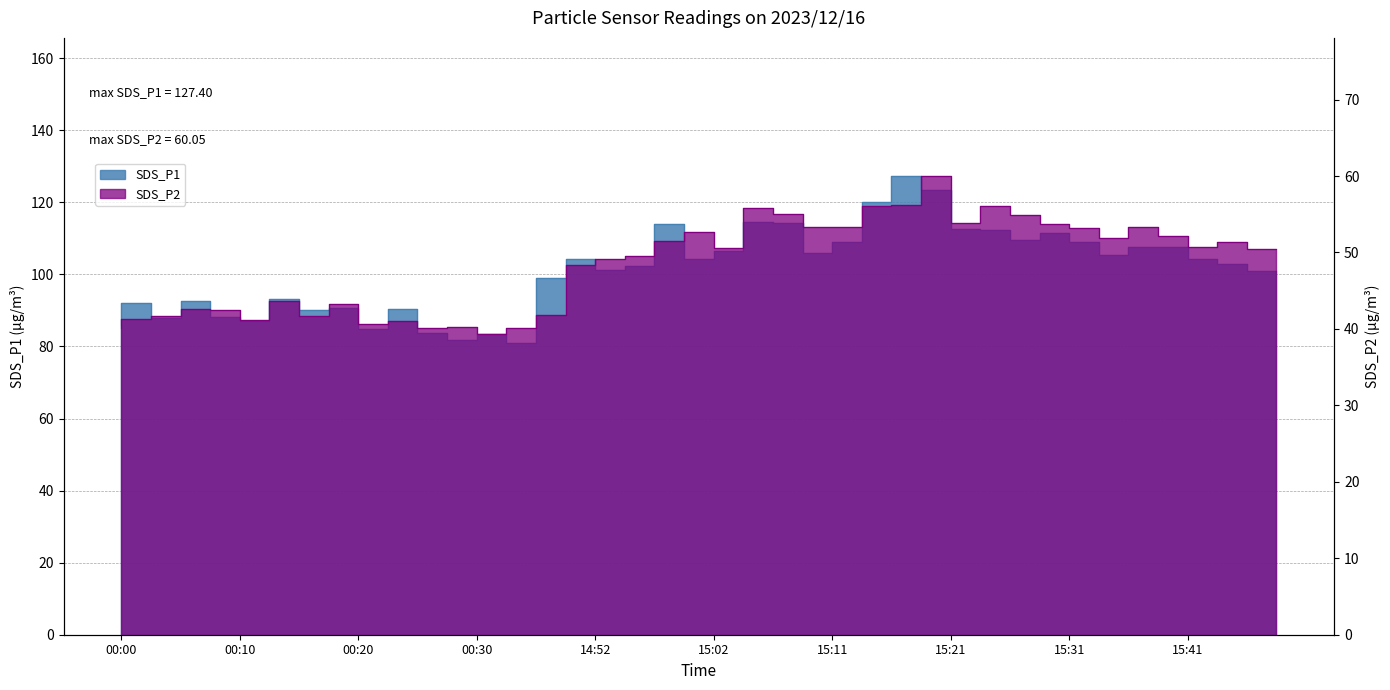

What is the greatest value displayed?

127.4